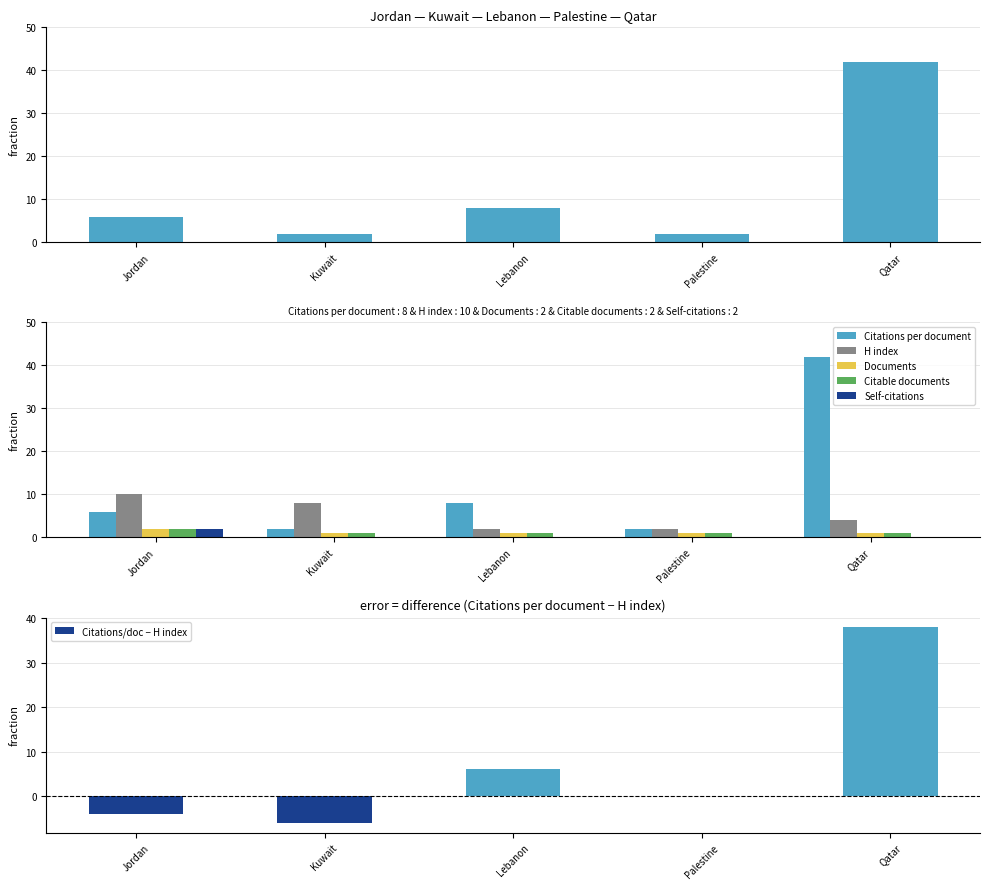

What is the difference between the maximum and minimum values in the H index series?

8